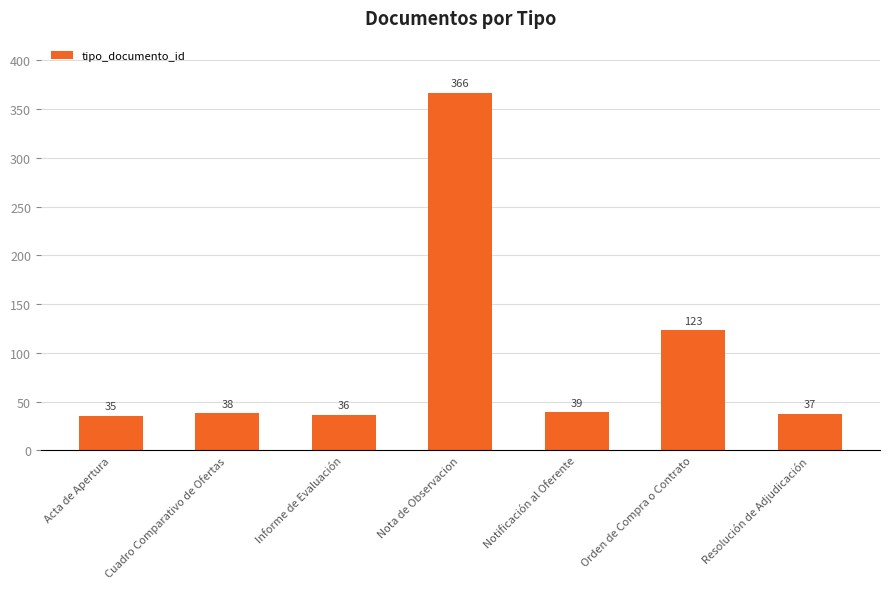

The chart shows a value of 79 at Nota de Observacion. True or false?

False